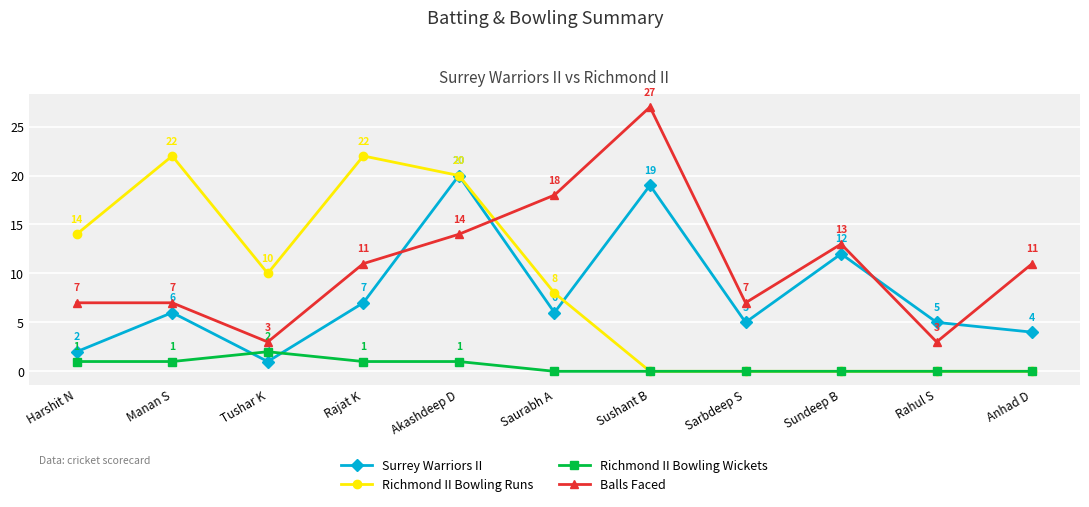

What is the value of the Richmond II Bowling Runs point at the 4th from the left?

22